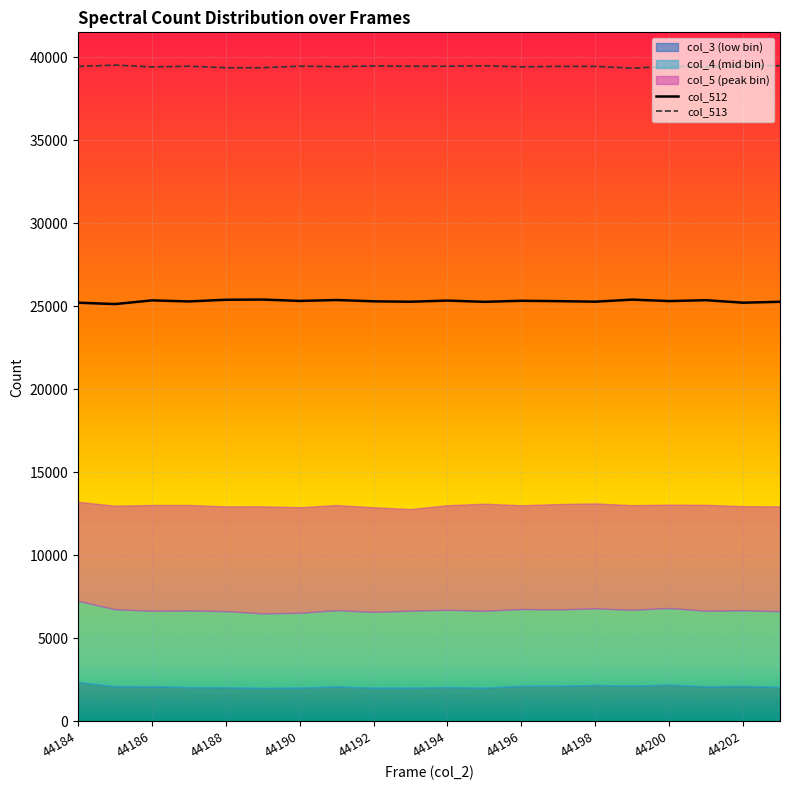

What is the difference between the second highest and minimum values in the col_513 series?

151